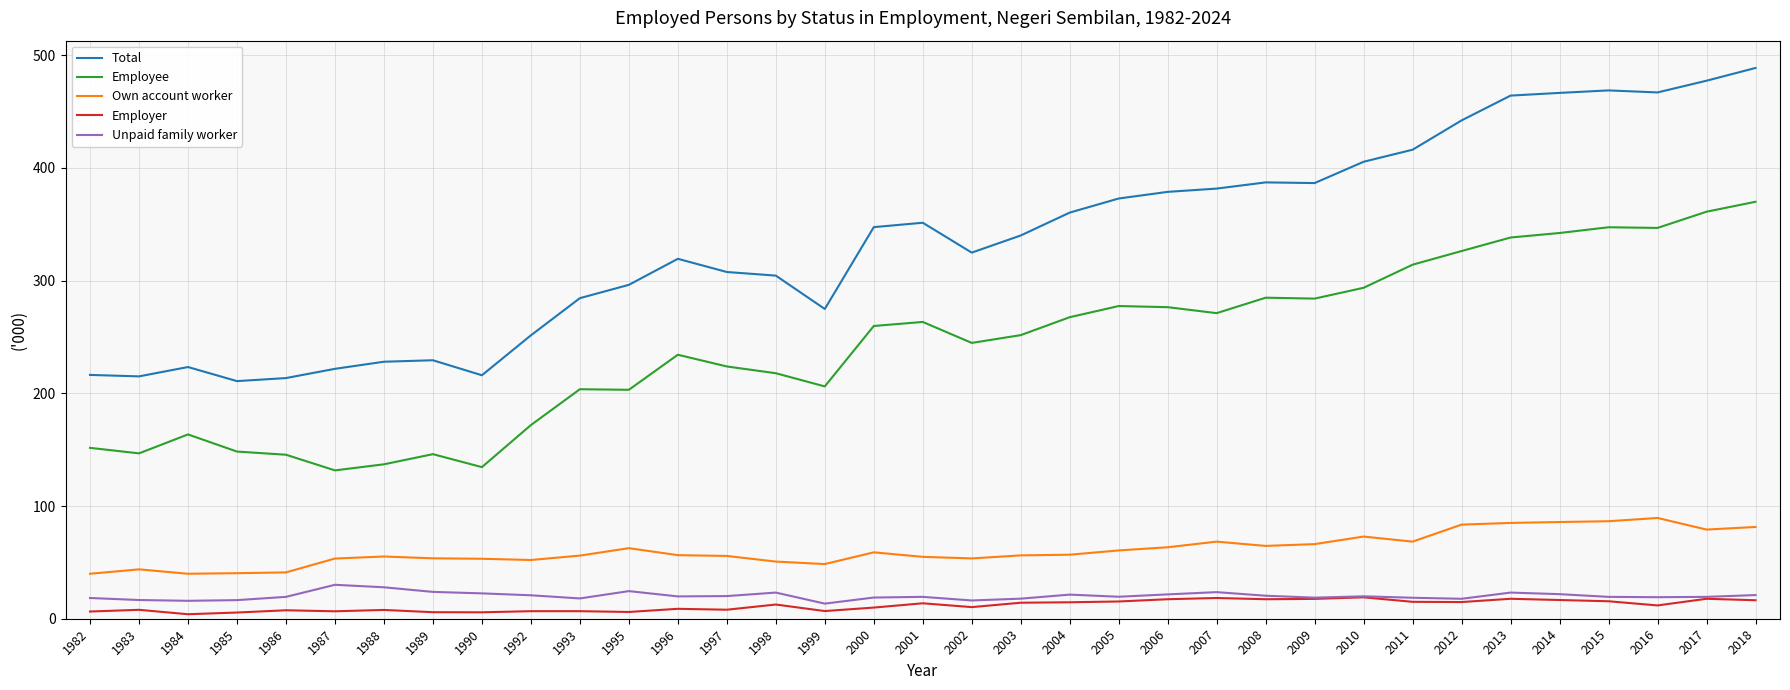

What is the sum of the Employer values at 1984 and 1996?

12.8